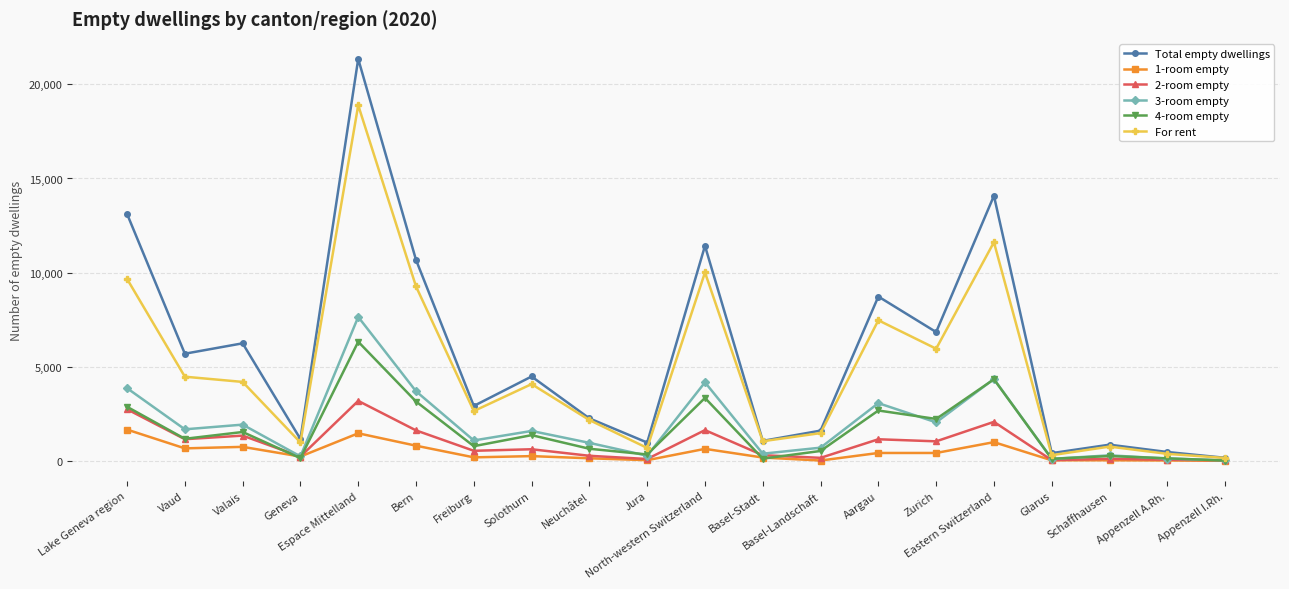

Which series changed the most between Bern and Eastern Switzerland?

Total empty dwellings